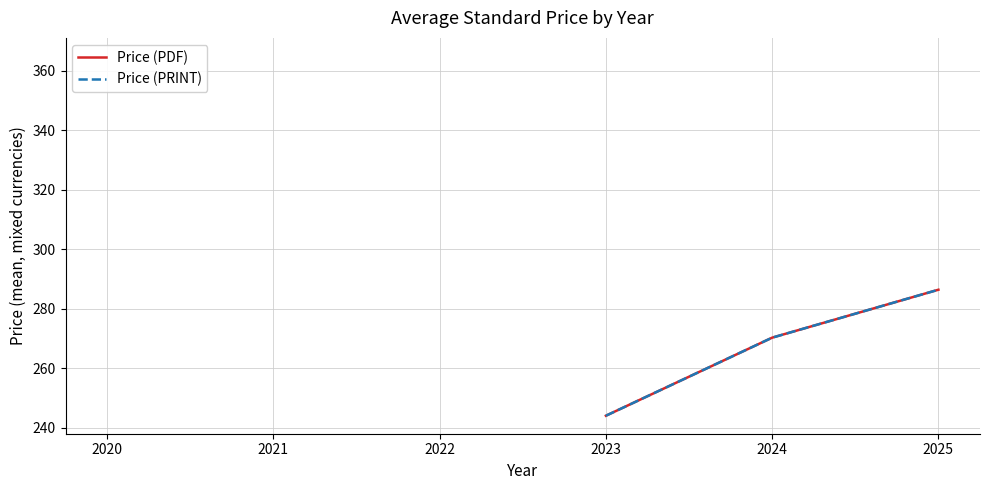

Does the chart display data point markers on the line(s)?

No